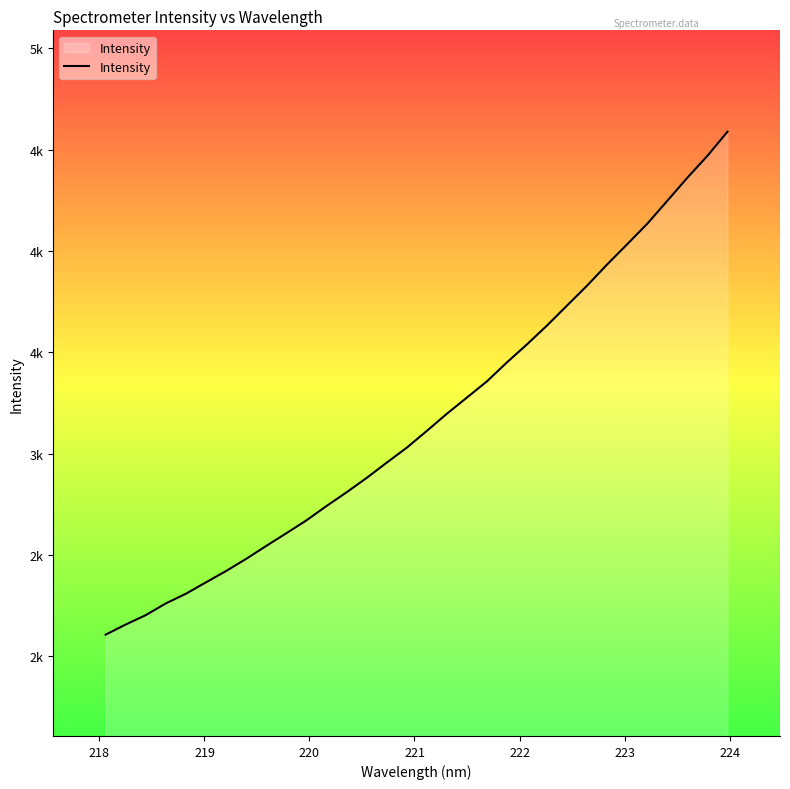

Is this an area chart (filled region under the line)?

Yes